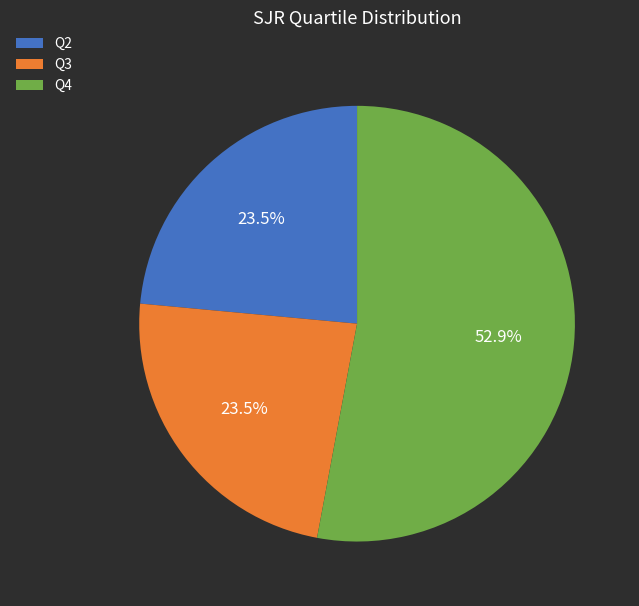

How much of the chart is everything except Q2?

76.5%